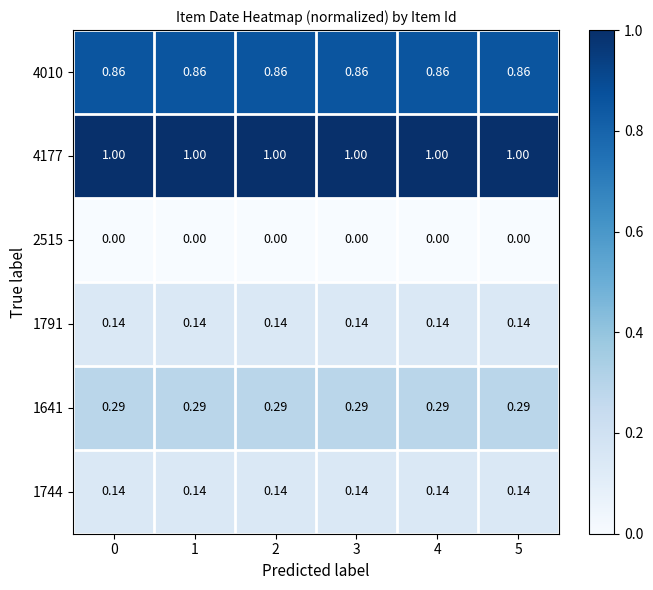

Reading left to right, what are all the values shown in this chart?

4010: 0=0.9	1=0.9	2=0.9	3=0.9	4=0.9	5=0.9
4177: 0=1.0	1=1.0	2=1.0	3=1.0	4=1.0	5=1.0
2515: 0=0.0	1=0.0	2=0.0	3=0.0	4=0.0	5=0.0
1791: 0=0.1	1=0.1	2=0.1	3=0.1	4=0.1	5=0.1
1641: 0=0.3	1=0.3	2=0.3	3=0.3	4=0.3	5=0.3
1744: 0=0.1	1=0.1	2=0.1	3=0.1	4=0.1	5=0.1